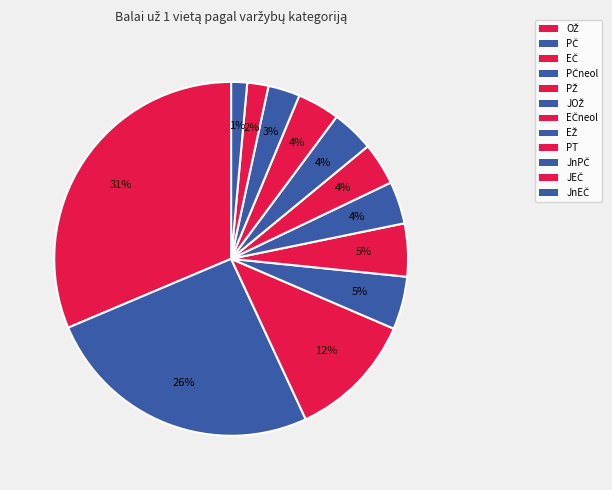

How many segments does this pie chart have?

12